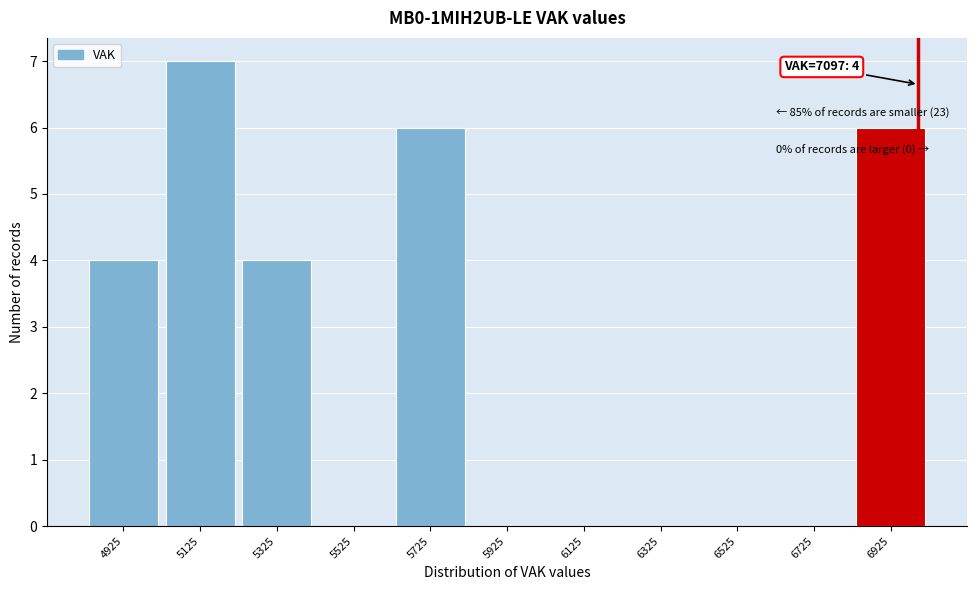

Reading left to right, list all the values displayed in this chart.

4925=4	5125=7	5325=4	5525=0	5725=6	5925=0	6125=0	6325=0	6525=0	6725=0	6925=6